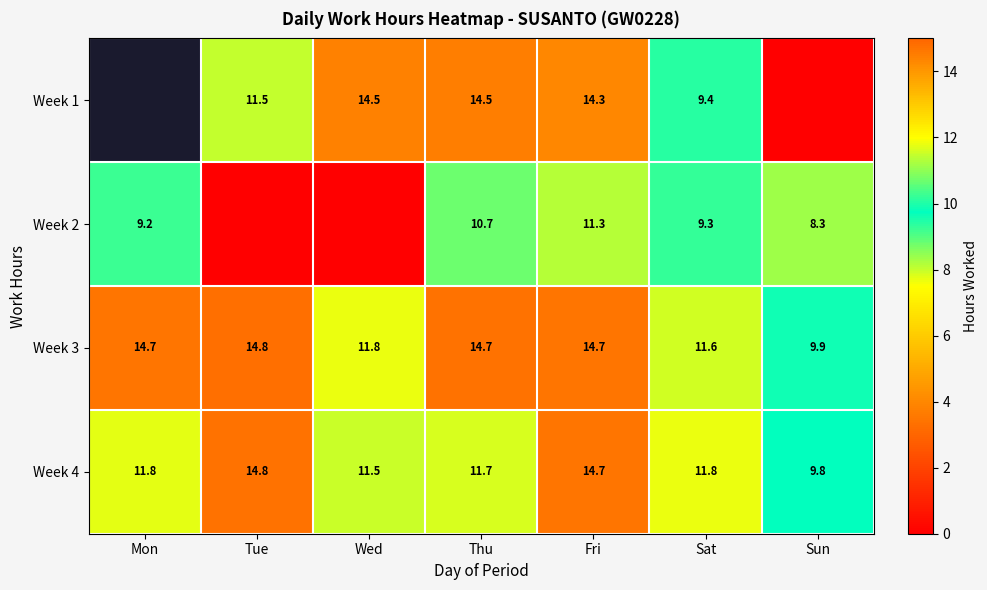

What is the maximum value for Week 3?

14.8